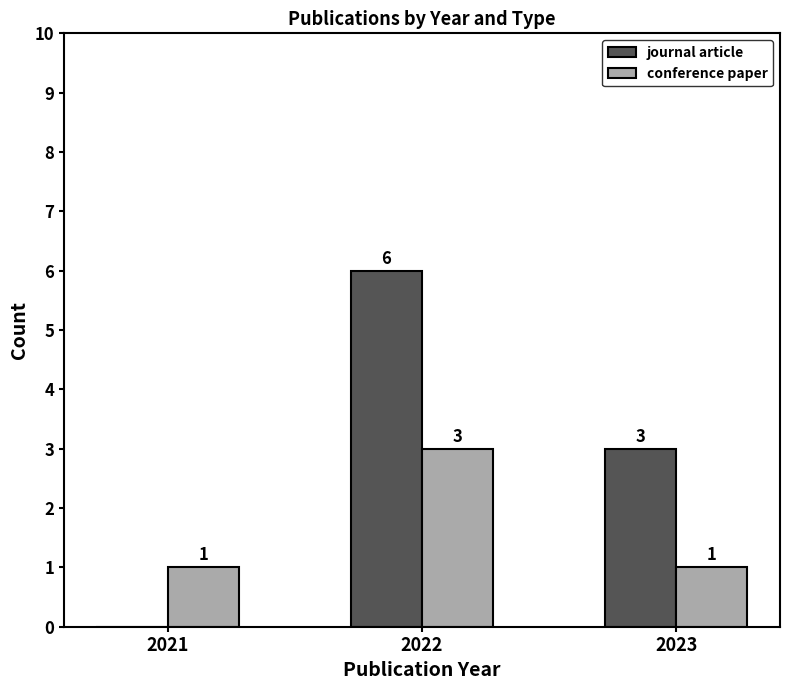

How many groups of bars are there?

3